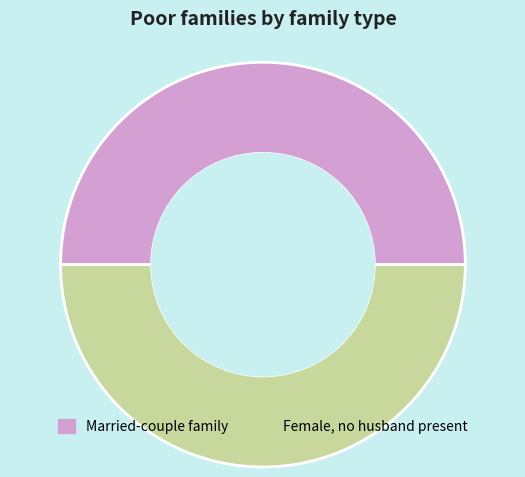

Is it true that Married-couple family is 50% of the pie?

True